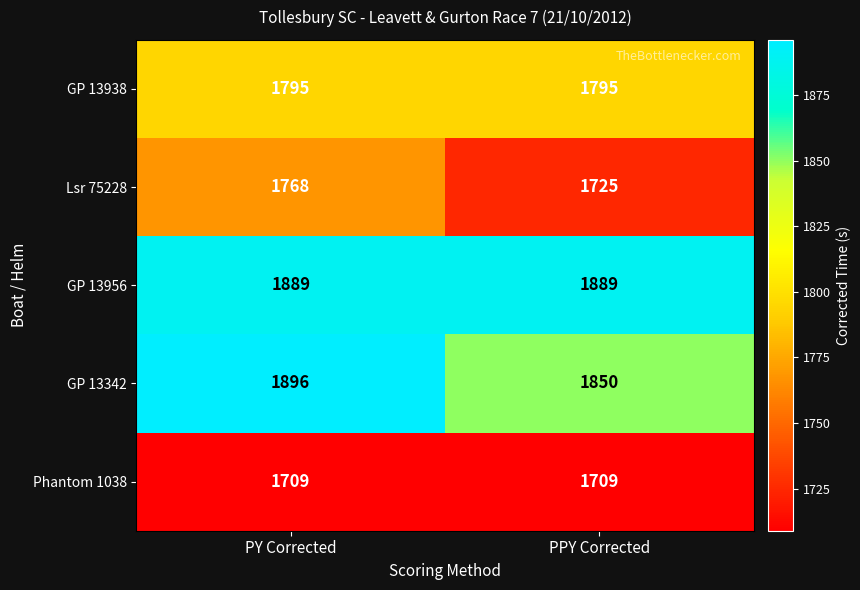

What is the average value of the GP 13342 series?

1873